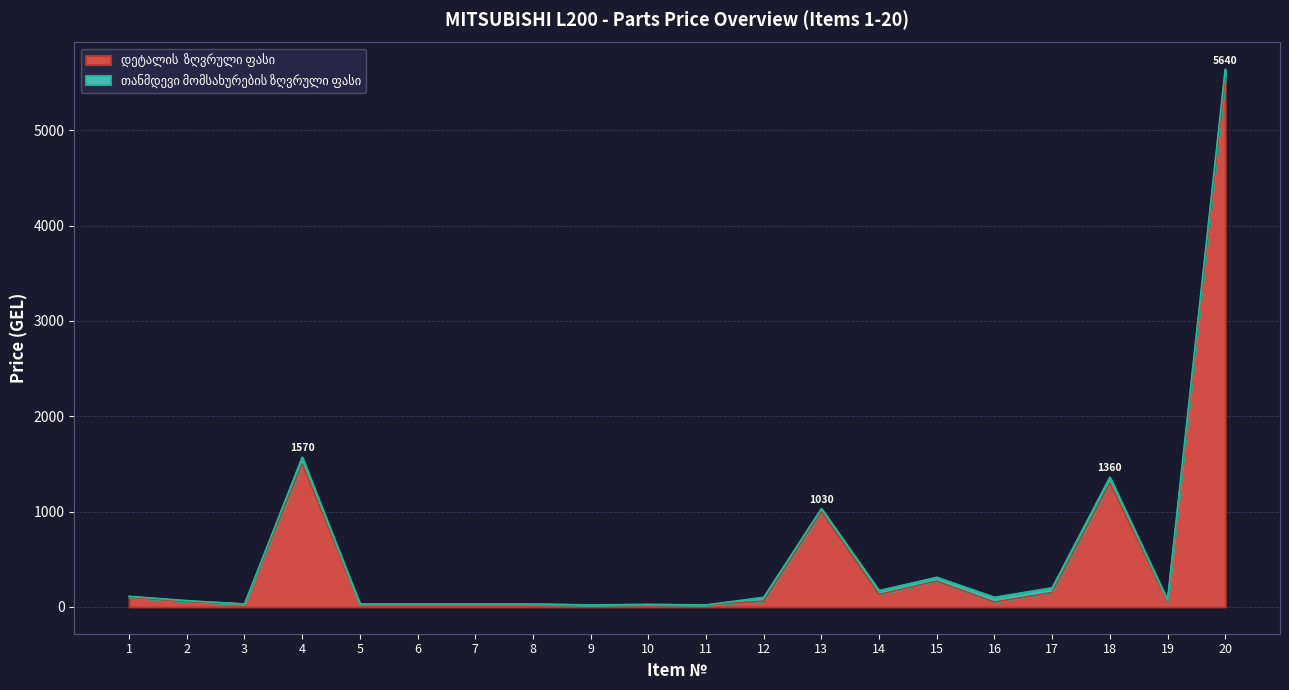

The value of დეტალის  ზღვრული ფასი at 17 is 150. True or false?

True